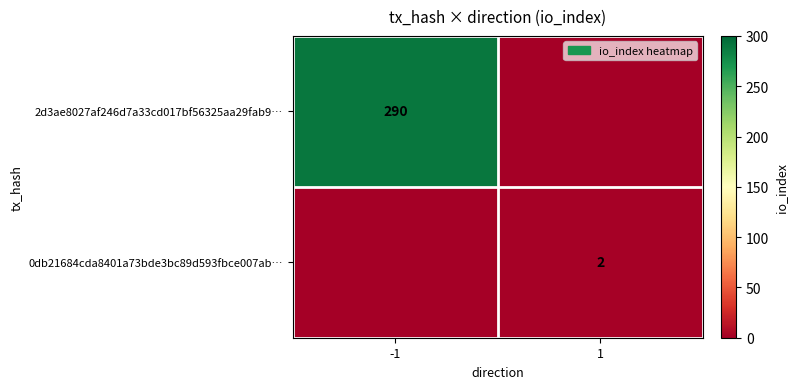

Is it true that 2d3ae8027af246d7a33cd017bf56325aa29fab9… equals 290 at -1?

True